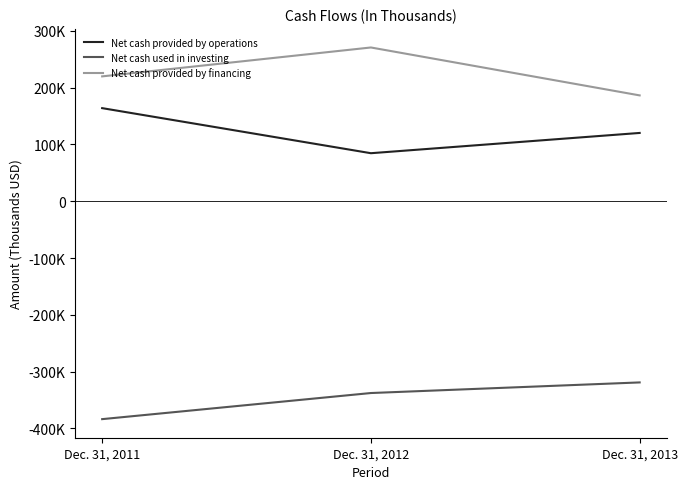

What is the greatest value displayed?

270676